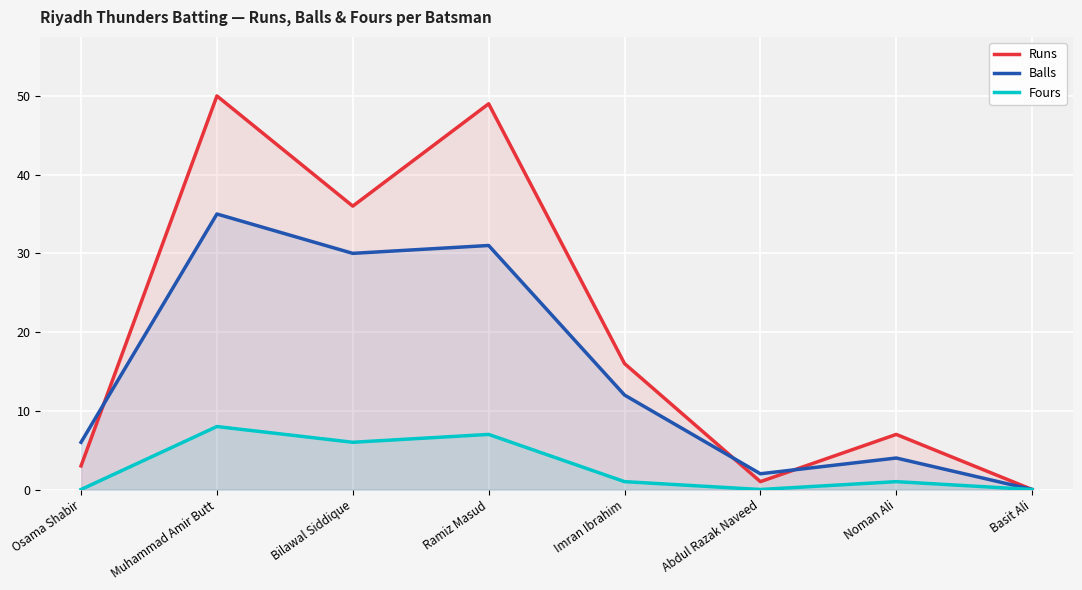

True or false: Fours has a value of 6 at Bilawal Siddique.

True